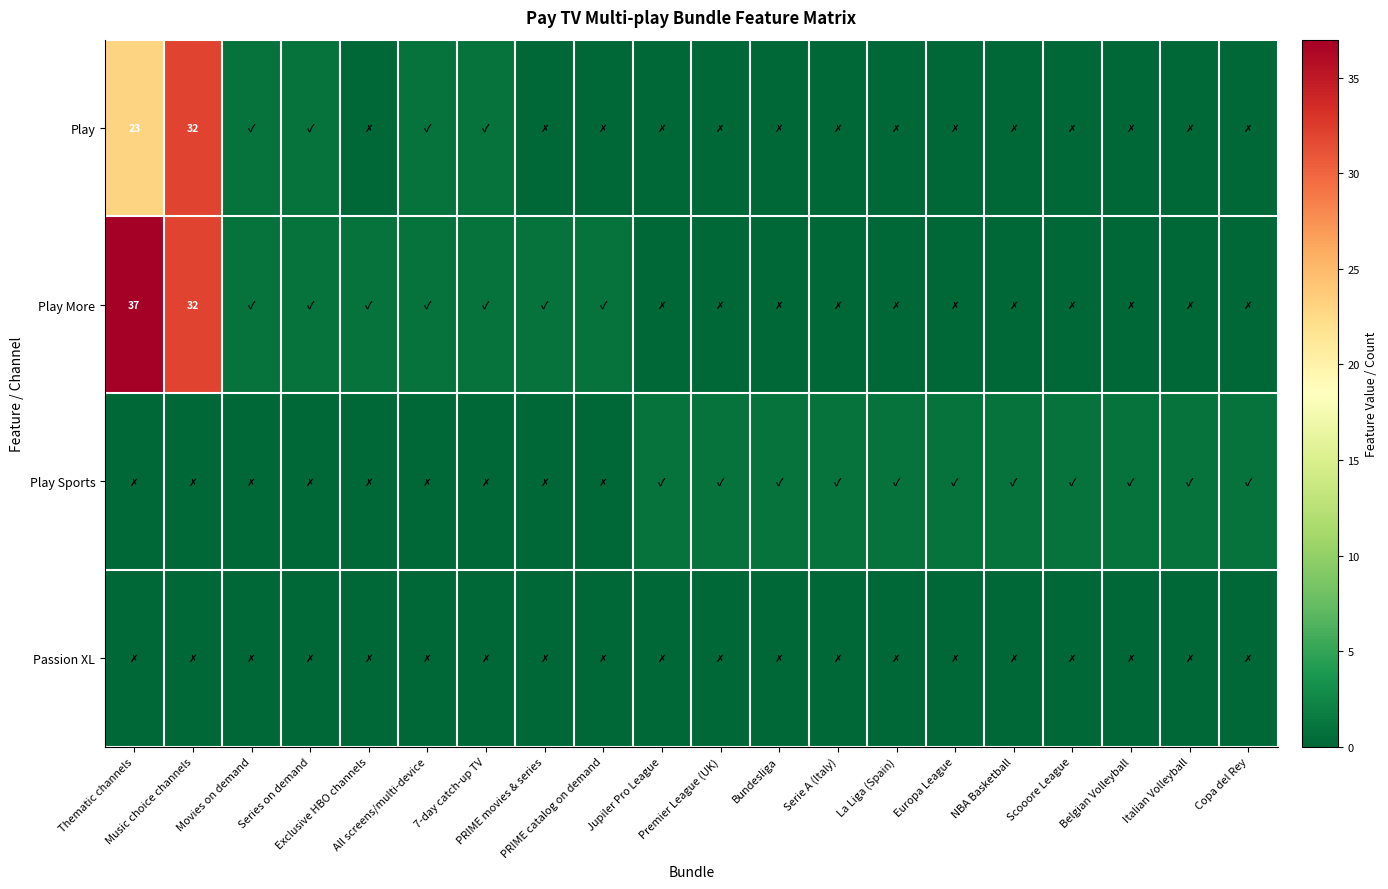

The Play series shows 0 at Italian Volleyball. True or false?

True